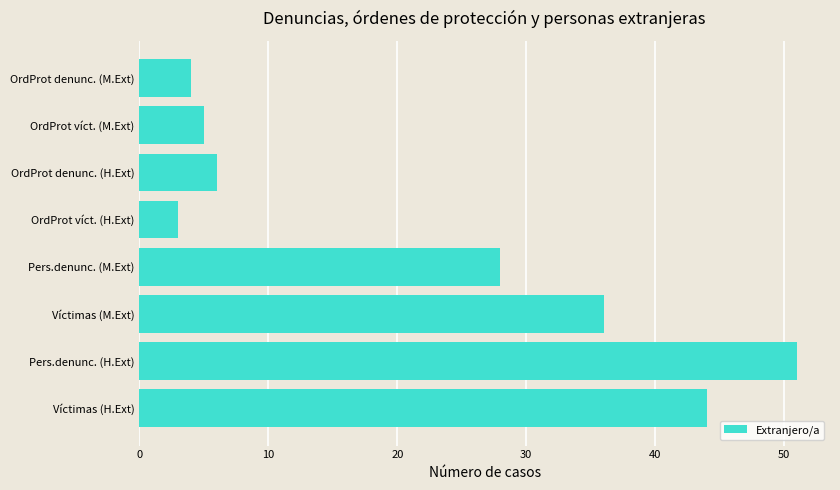

Is it true that the value at OrdProt denunc. (H.Ext) is 6?

True